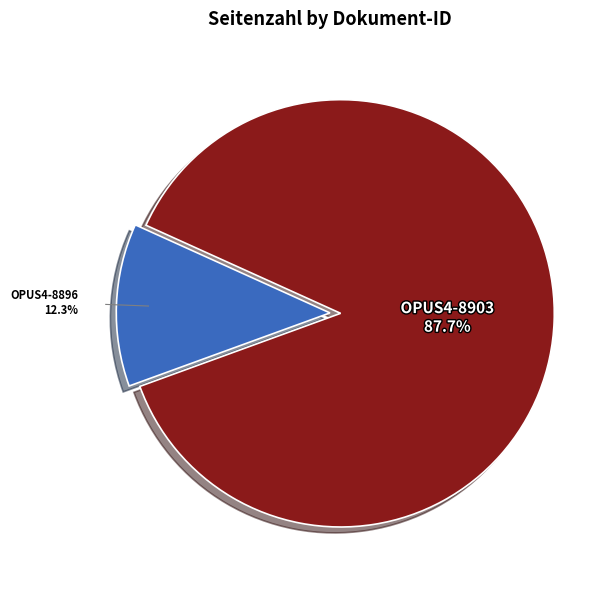

How much of the chart is everything except OPUS4-8903?

12.3%